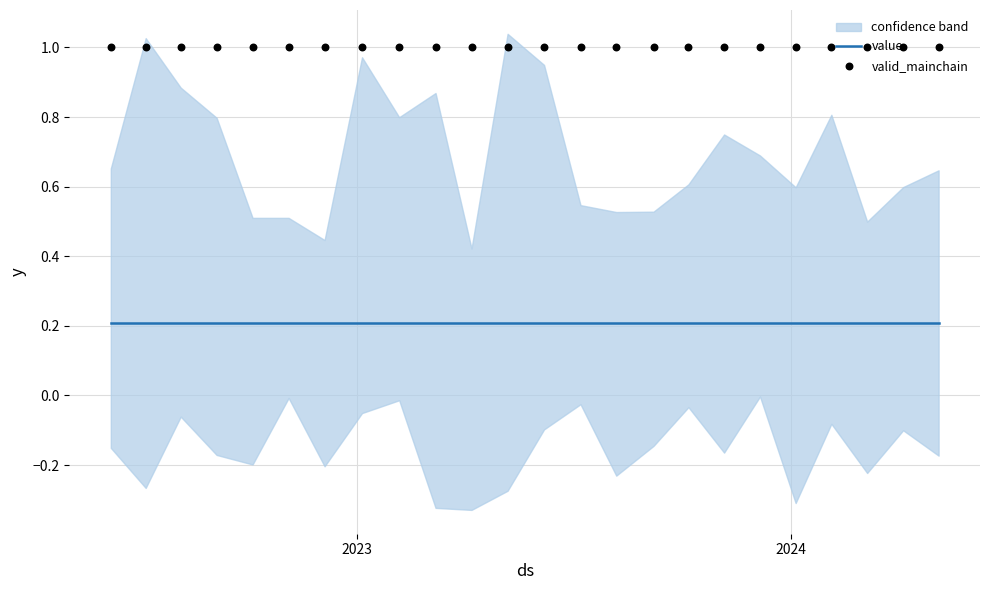

At how many categories does at least one series exceed 0?

24